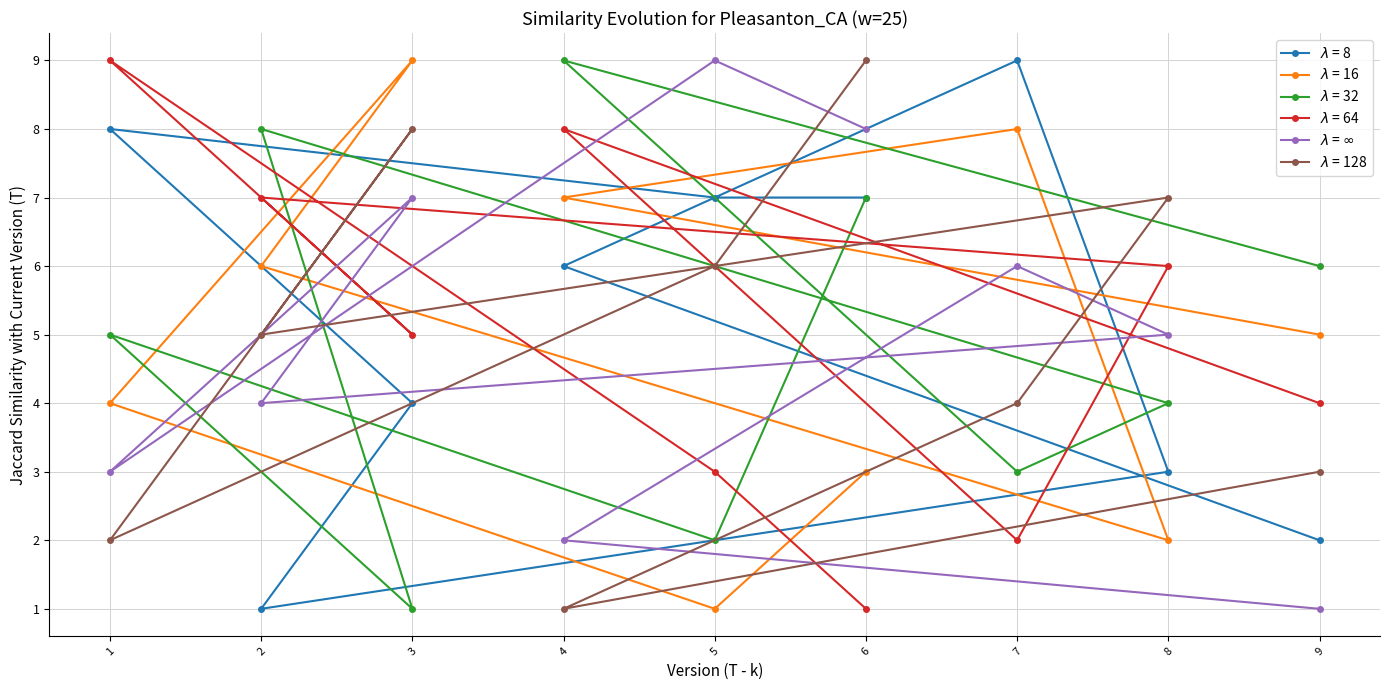

What is the greatest value displayed?

9